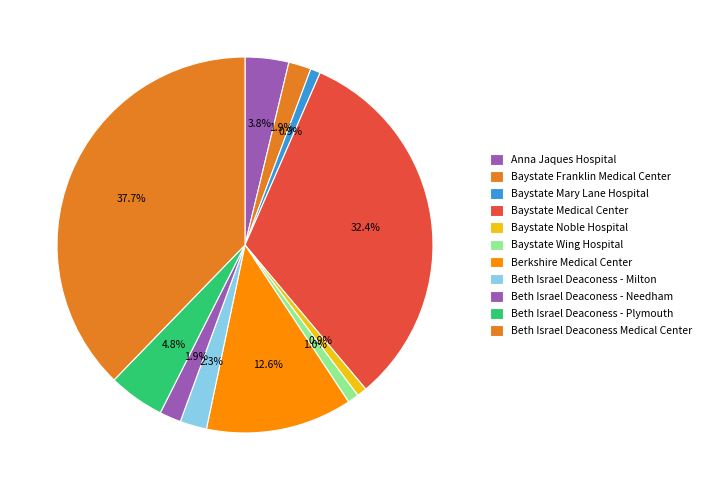

How many slices are in this pie chart?

11